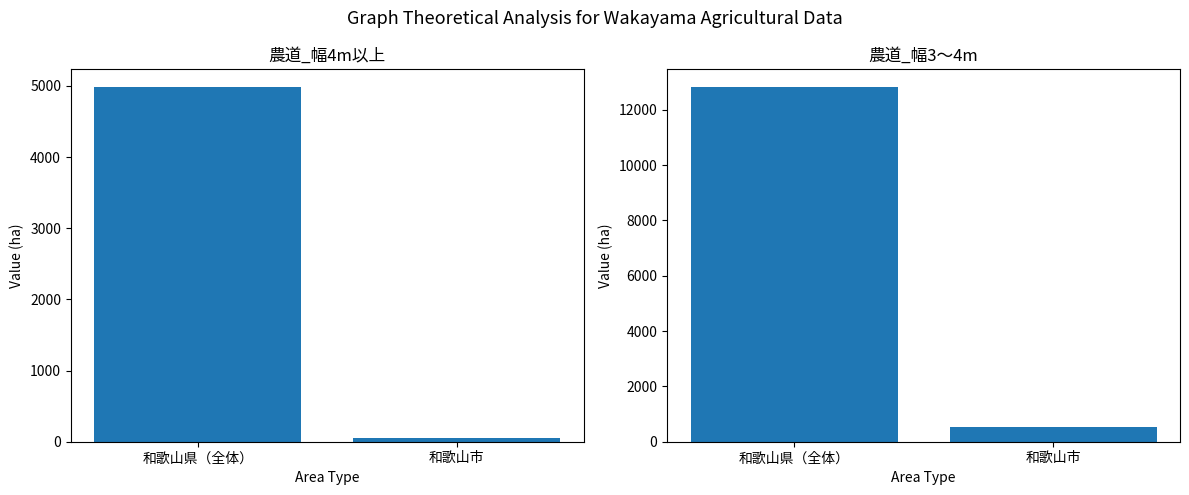

The 農道_幅3～4m series shows 524.5 at 和歌山市. True or false?

True